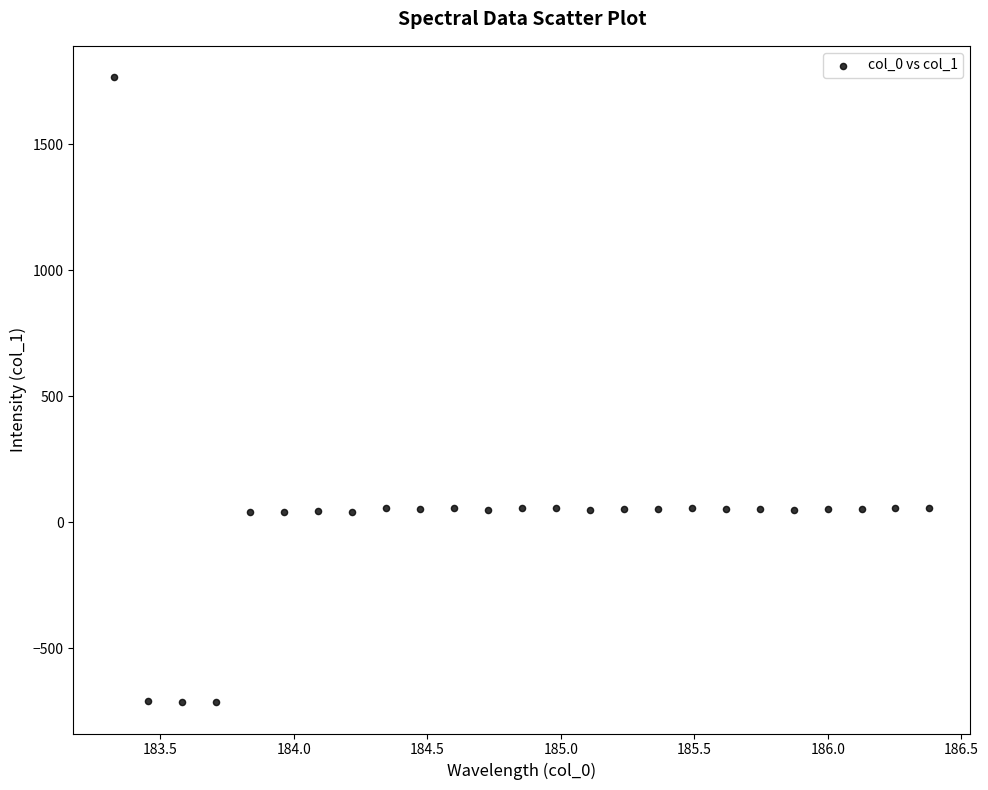

What is the range of Y values (max minus min)?

2481.7